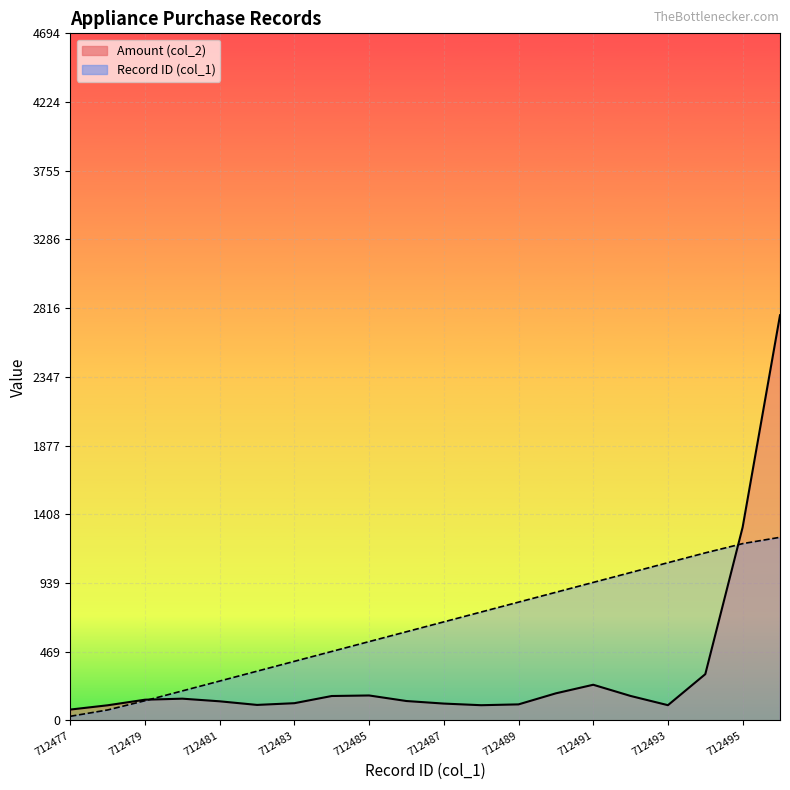

What is the difference between the maximum and minimum values?

1222.6